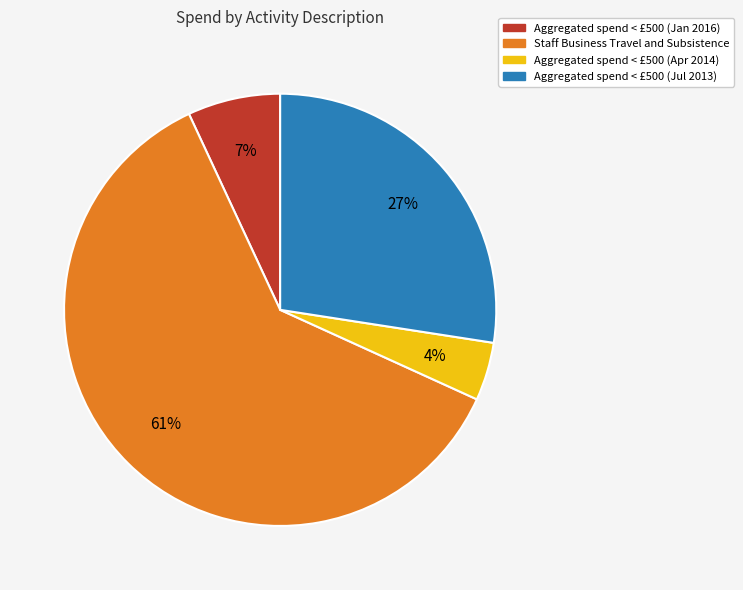

The Aggregated spend < £500 (Jul 2013) slice represents 34% of the pie. True or false?

False